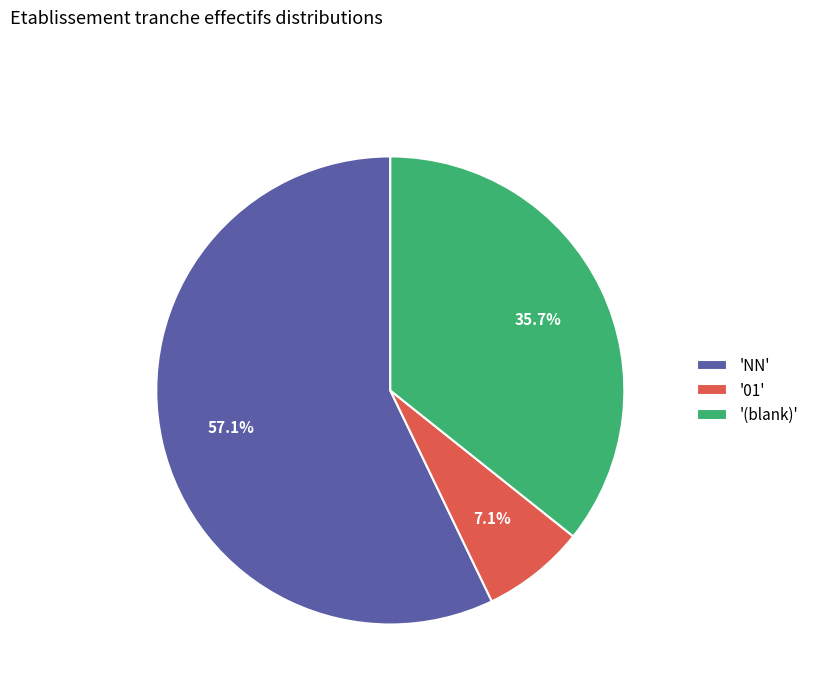

Rank the categories by value from lowest to highest.

'01', '(blank)', 'NN'